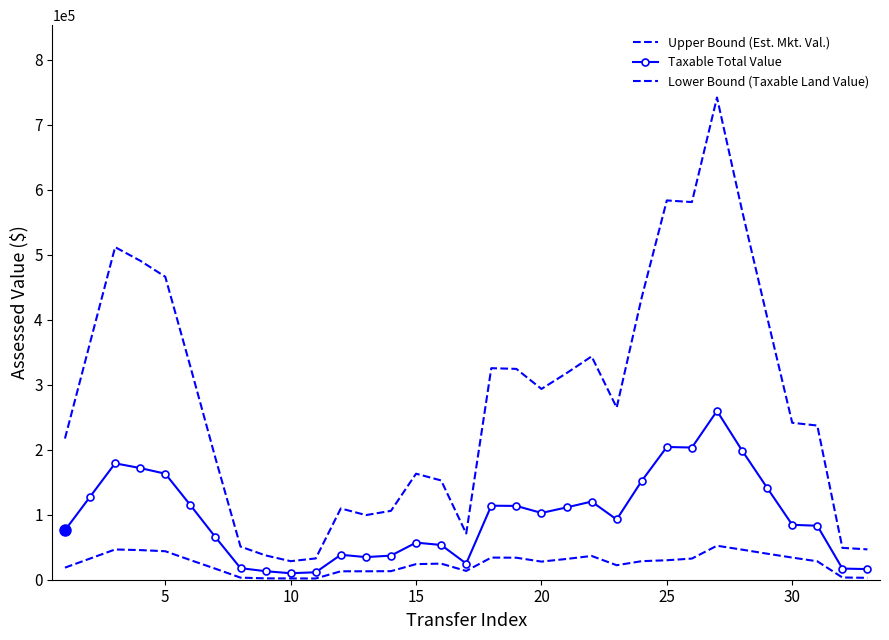

At how many categories does at least one series exceed 479853?

6